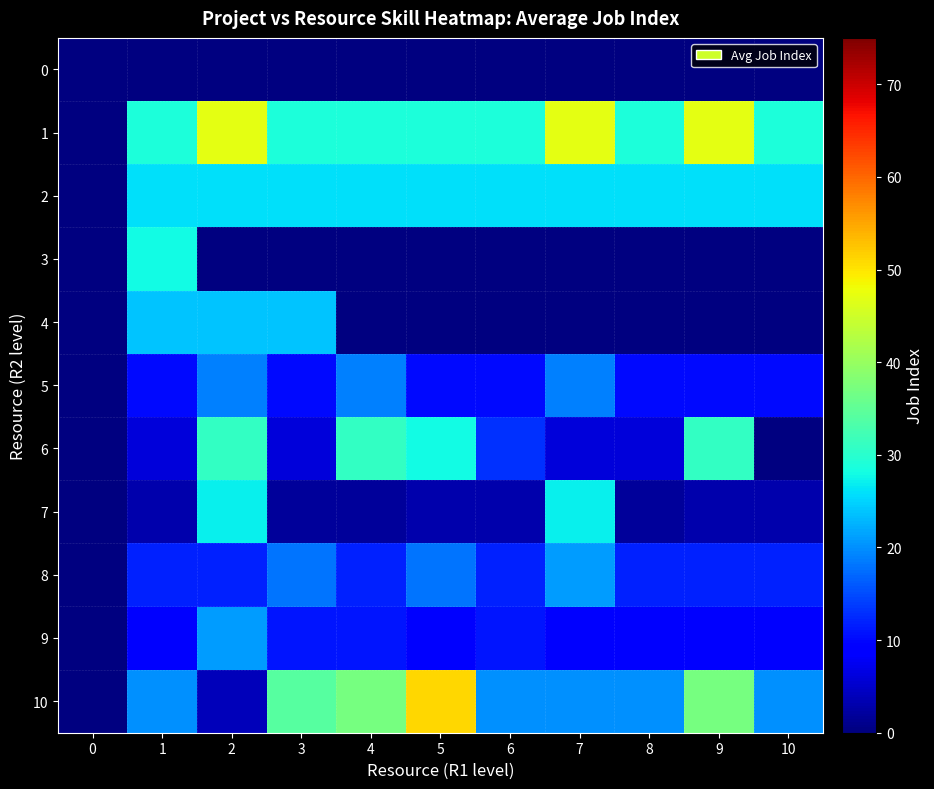

What is the greatest value displayed?

51.0